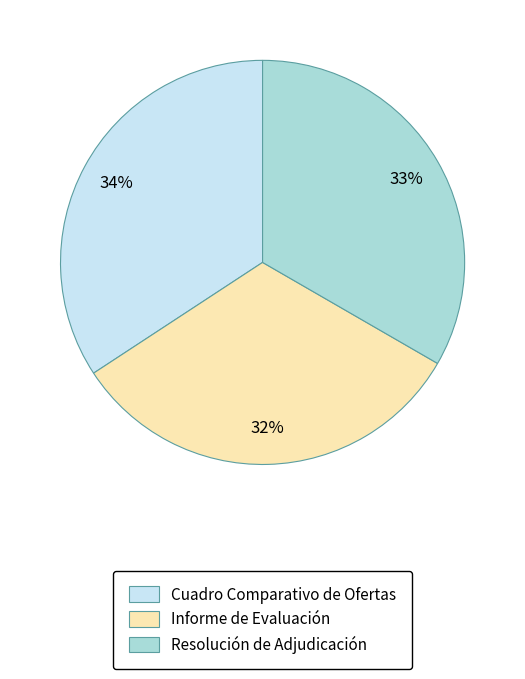

What is the ratio of the value at Cuadro Comparativo de Ofertas to the value at Resolución de Adjudicación?

1.0